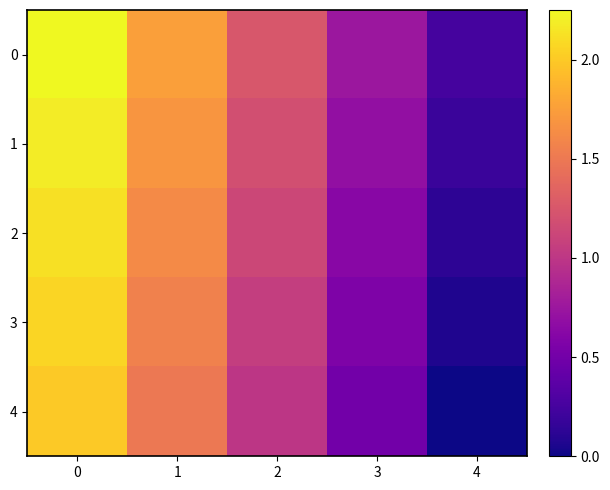

What is the spread (max minus min) of values at 1?

0.2